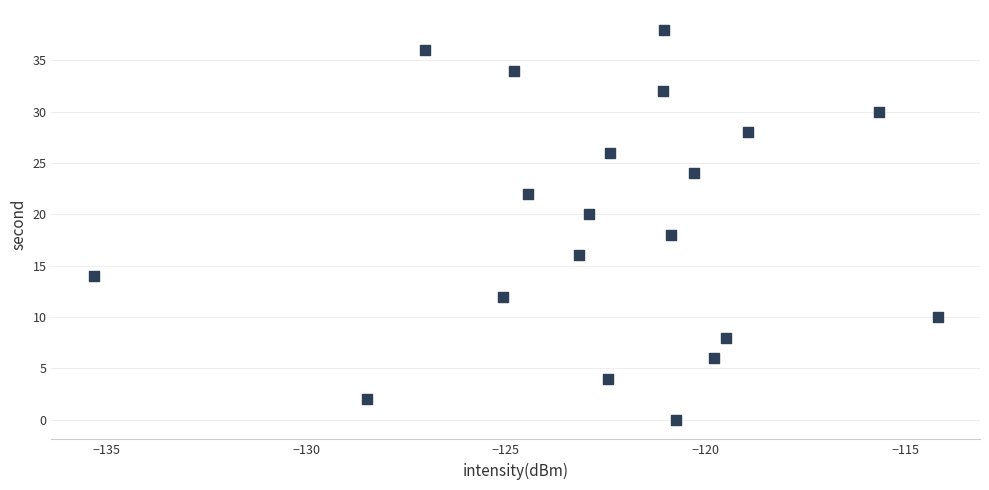

What is the range of Y values (max minus min)?

38